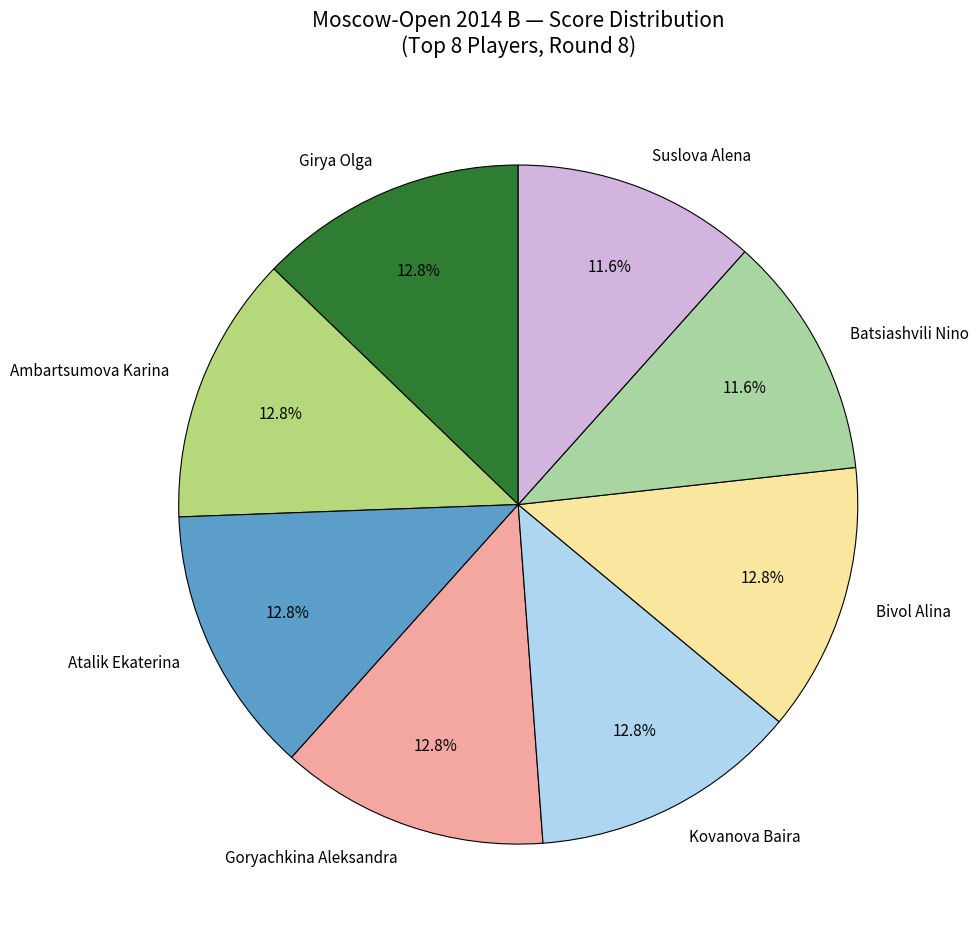

Combined, what portion of the pie is Girya Olga and Batsiashvili Nino?

24.4%